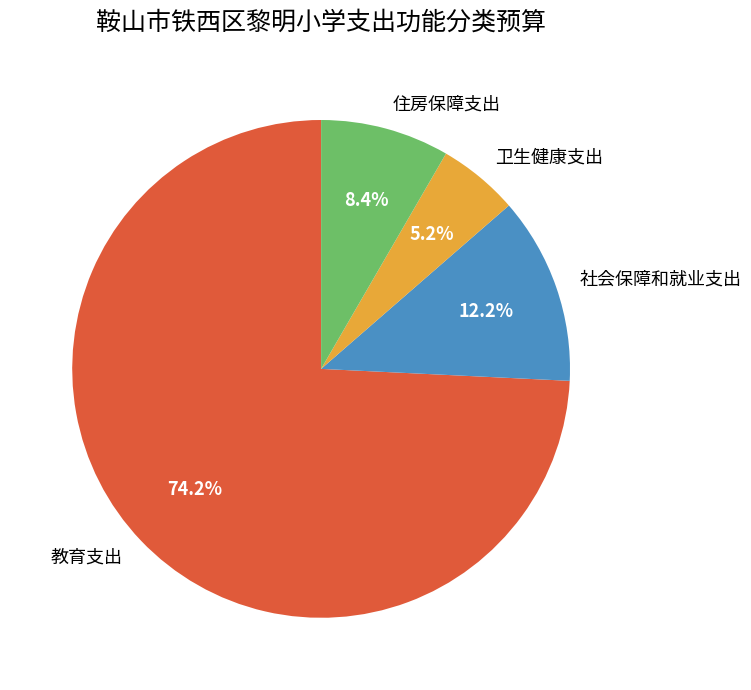

What is the ratio of the value at 住房保障支出 to the value at 卫生健康支出?

1.6